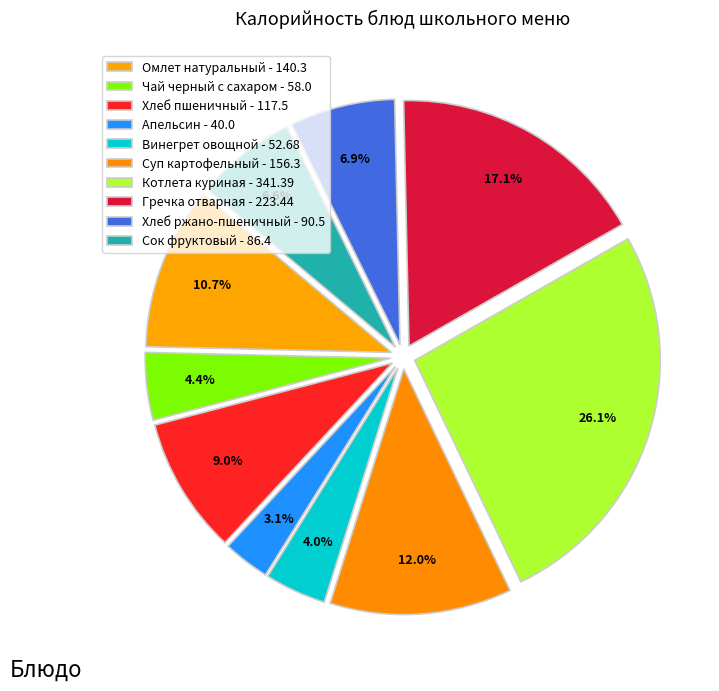

What portion of the pie excludes Суп картофельный?

88.0%